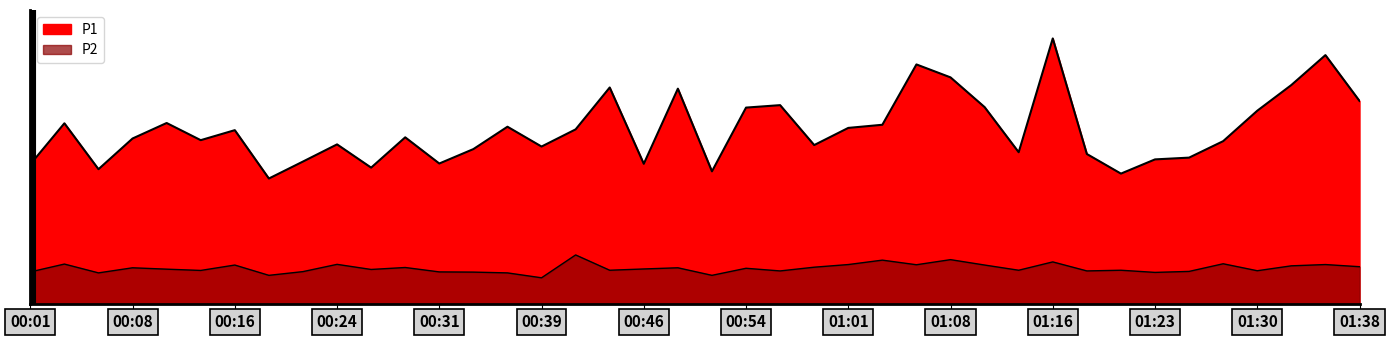

At which category is the sum across all series the highest?

01:16